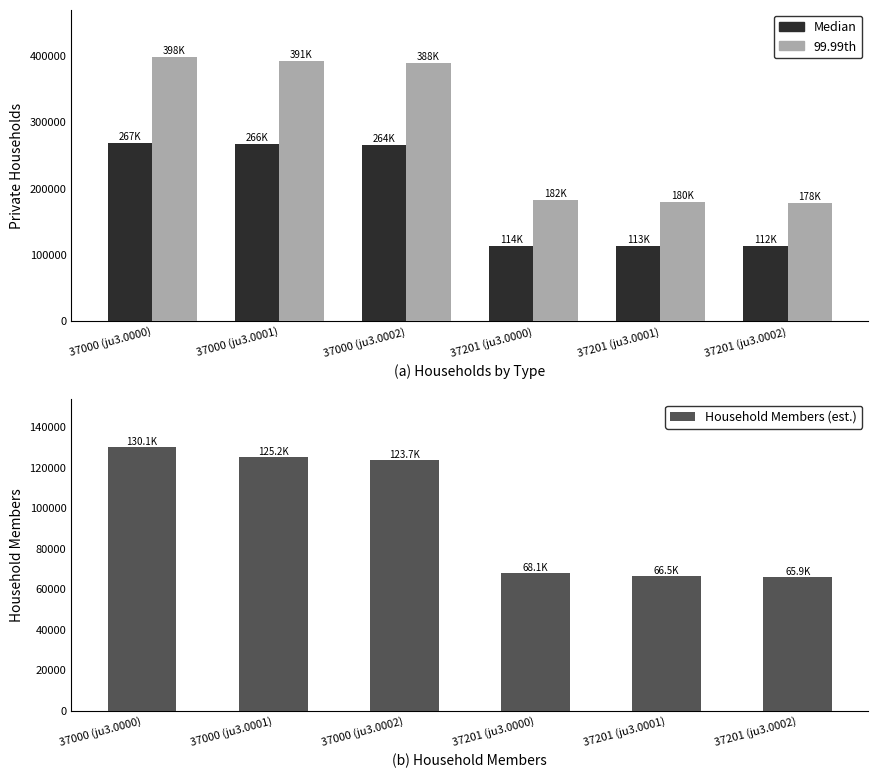

What value does the Household Members (est.) series have at 37201 (ju3.0002)?

65867